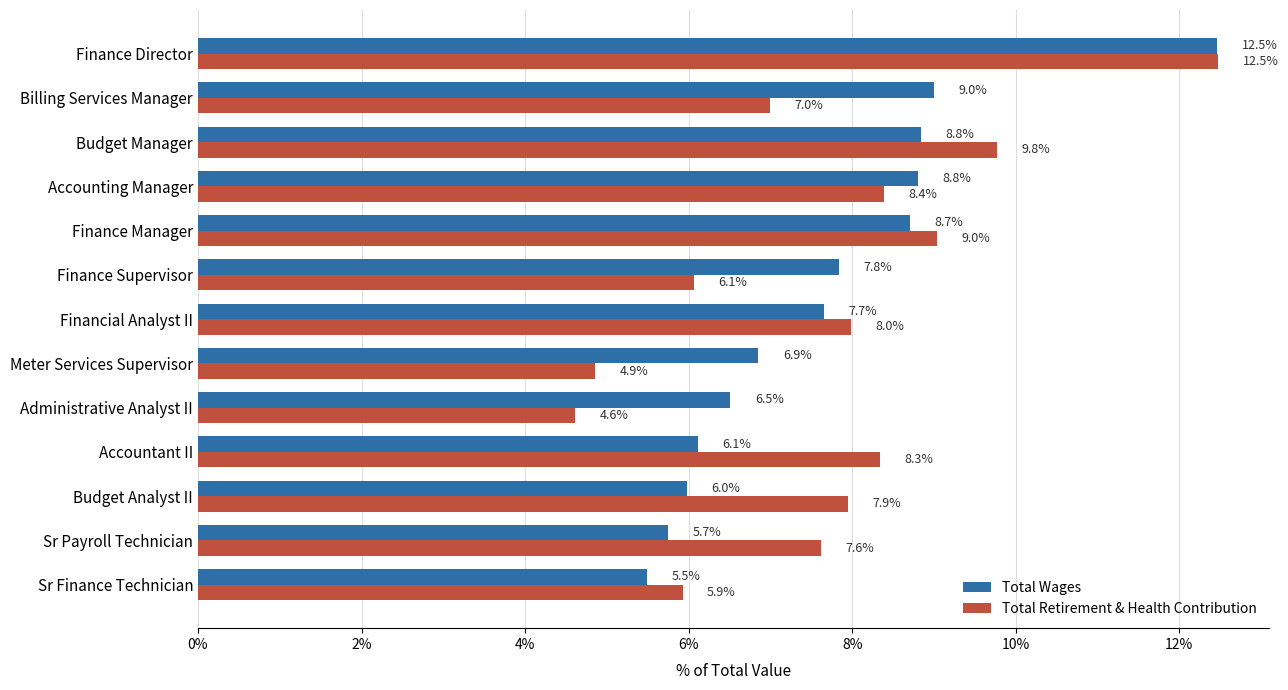

What is the difference between the highest and lowest values at Accounting Manager?

0.4